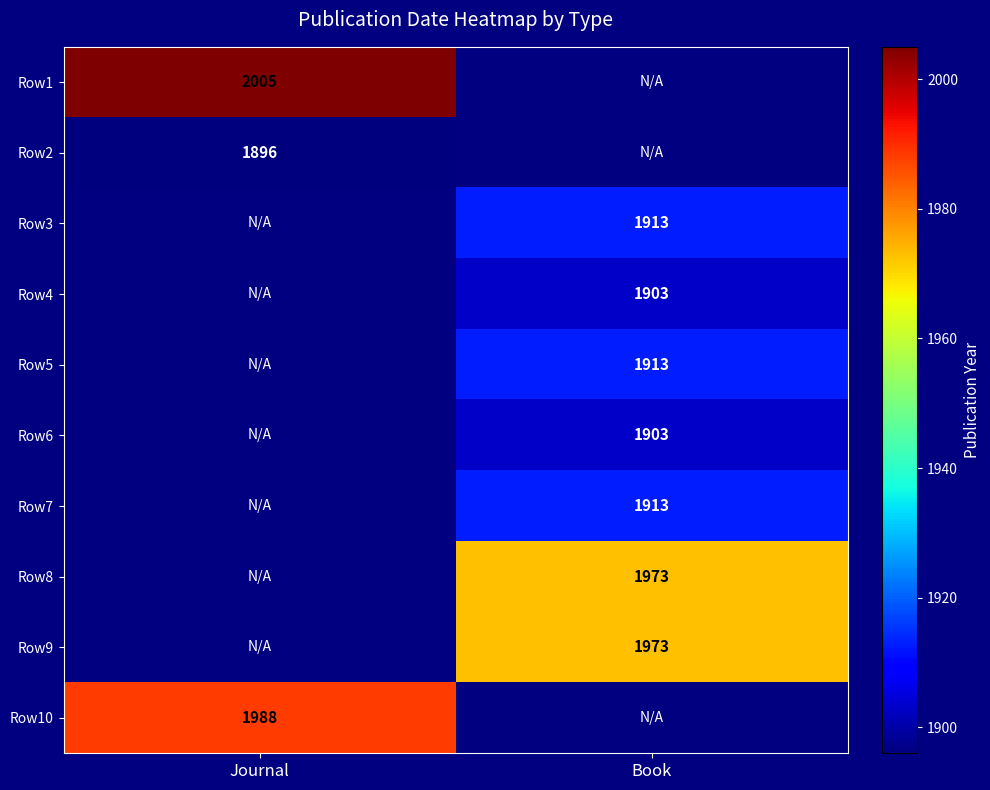

Count the number of categories in the chart.

2